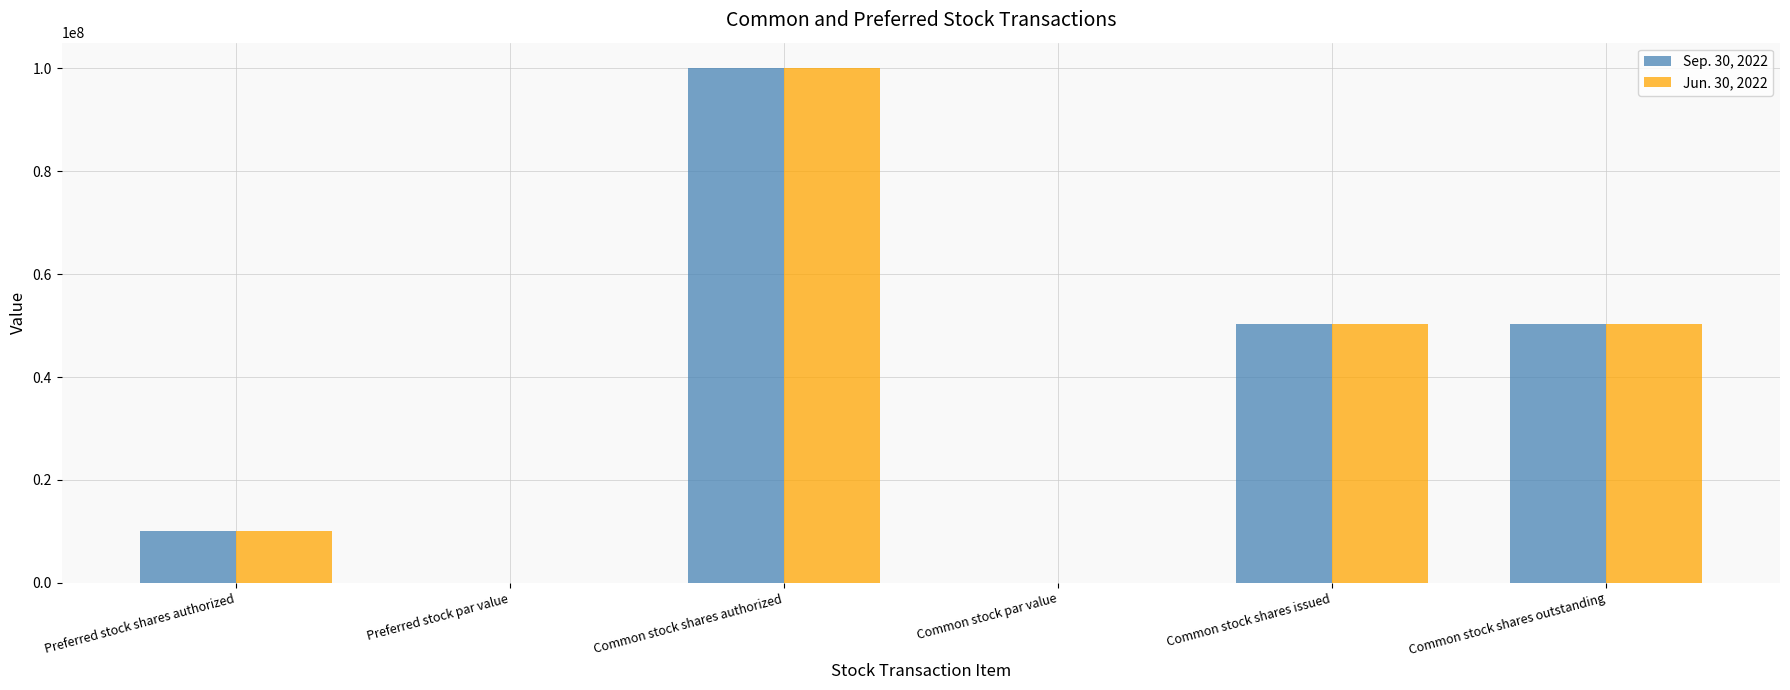

Is it true that Sep. 30, 2022 equals 10000000.0 at Preferred stock shares authorized?

True